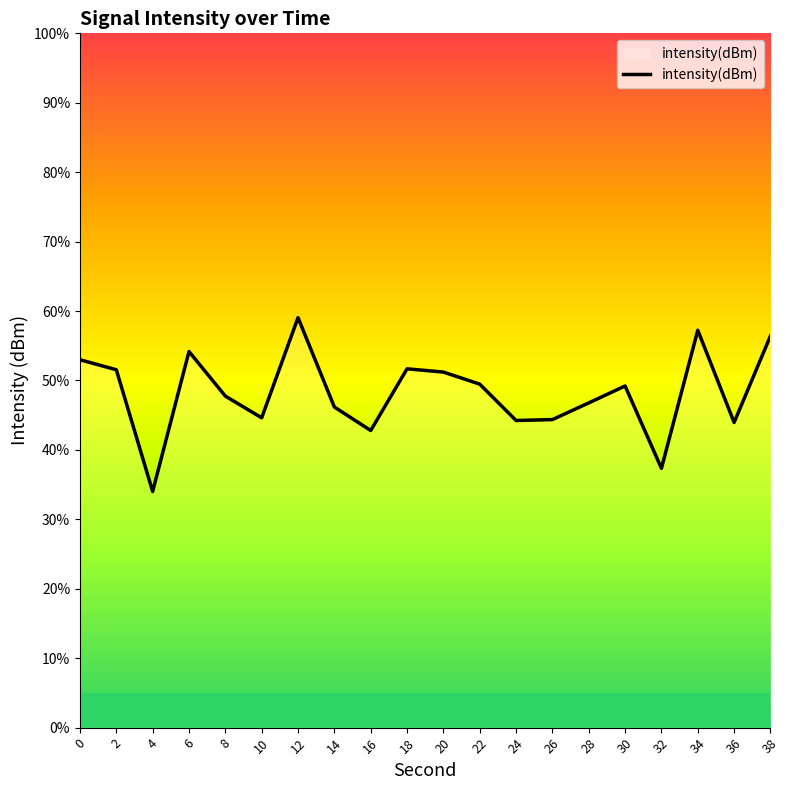

What is the minimum value shown in the chart?

34.0